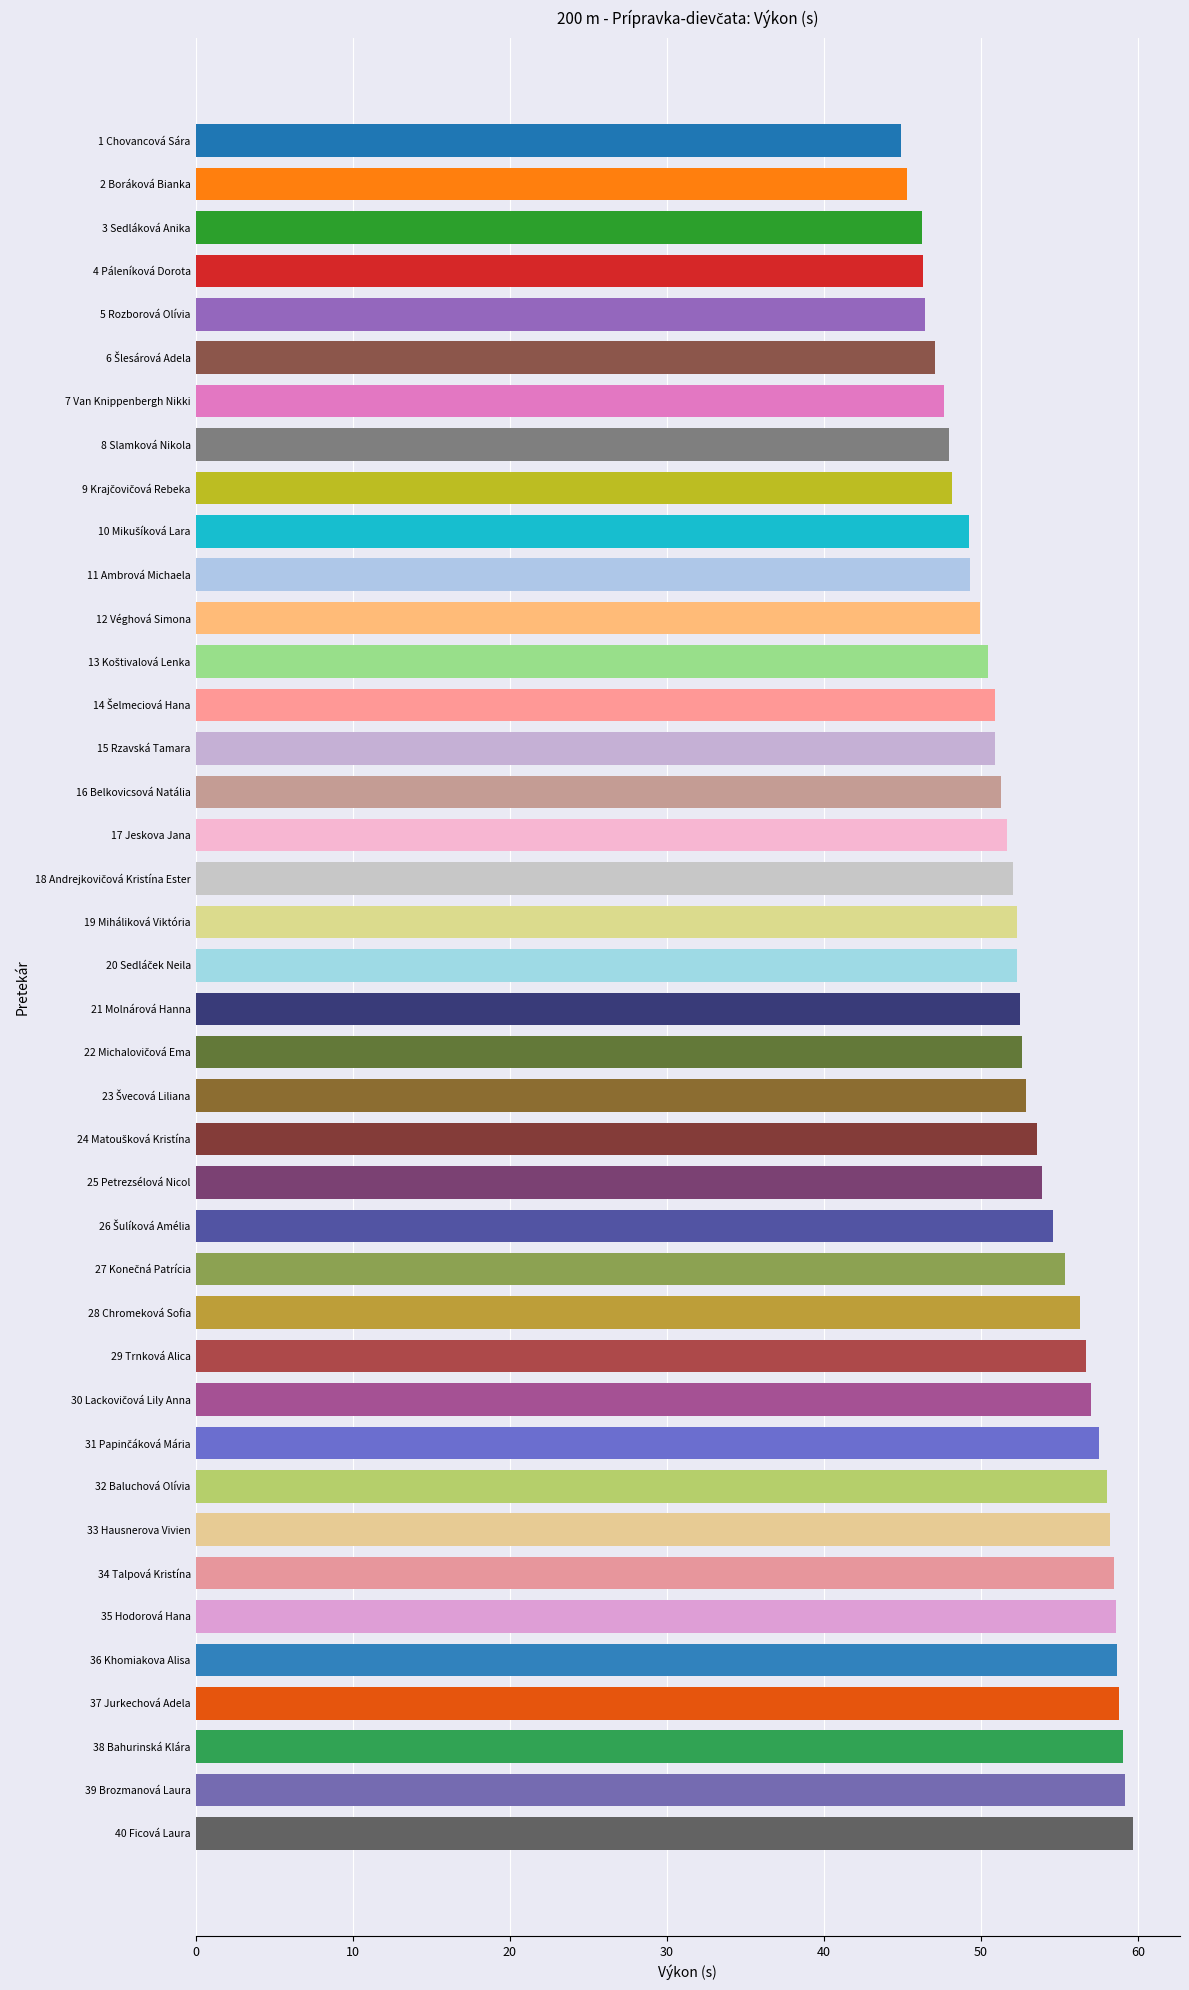

List the labels in order of value, largest first.

40 Ficová Laura, 39 Brozmanová Laura, 38 Bahurinská Klára, 37 Jurkechová Adela, 36 Khomiakova Alisa, 35 Hodorová Hana, 34 Talpová Kristína, 33 Hausnerova Vivien, 32 Baluchová Olívia, 31 Papinčáková Mária, 30 Lackovičová Lily Anna, 29 Trnková Alica, 28 Chromeková Sofia, 27 Konečná Patrícia, 26 Šulíková Amélia, 25 Petrezsélová Nicol, 24 Matoušková Kristína, 23 Švecová Liliana, 22 Michalovičová Ema, 21 Molnárová Hanna, 20 Sedláček Neila, 19 Miháliková Viktória, 18 Andrejkovičová Kristína Ester, 17 Jeskova Jana, 16 Belkovicsová Natália, 15 Rzavská Tamara, 14 Šelmeciová Hana, 13 Koštivalová Lenka, 12 Véghová Simona, 11 Ambrová Michaela, 10 Mikušíková Lara, 9 Krajčovičová Rebeka, 8 Slamková Nikola, 7 Van Knippenbergh Nikki, 6 Šlesárová Adela, 5 Rozborová Olívia, 4 Páleníková Dorota, 3 Sedláková Anika, 2 Boráková Bianka, 1 Chovancová Sára